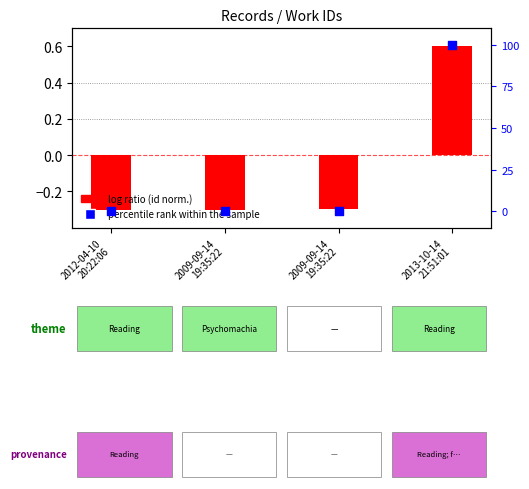

Which series contains the highest Y value?

percentile rank within the sample